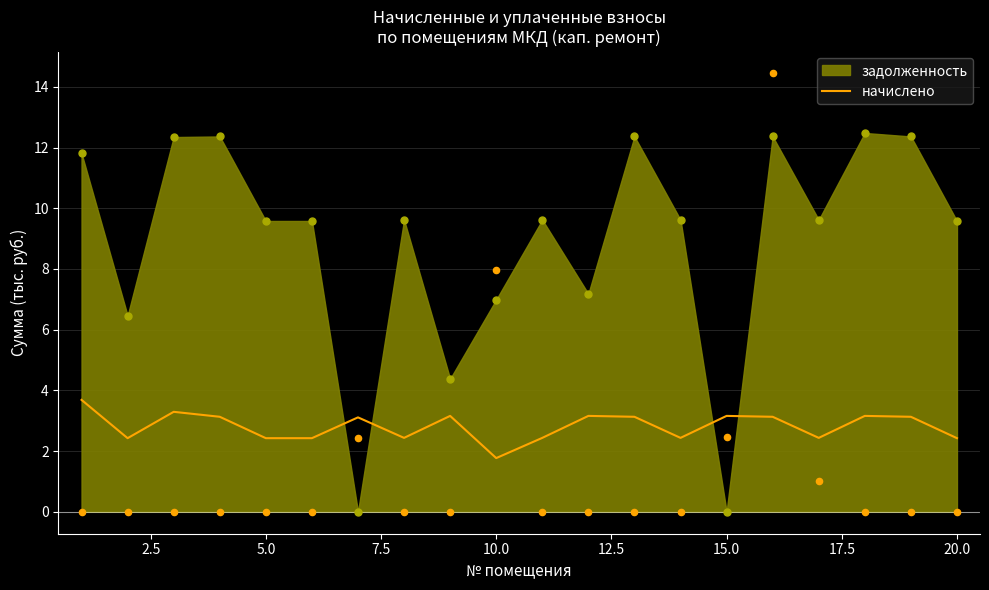

What is the highest value of the начислено series?

3.7